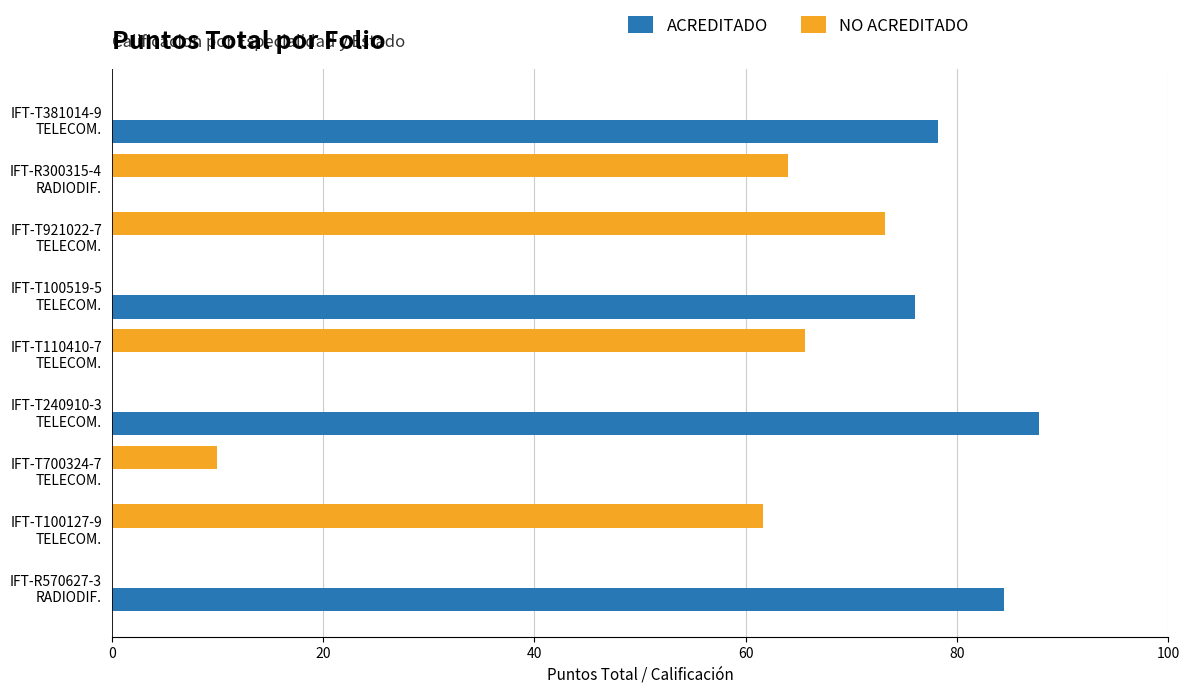

What are all the series names shown in the legend?

ACREDITADO, NO ACREDITADO